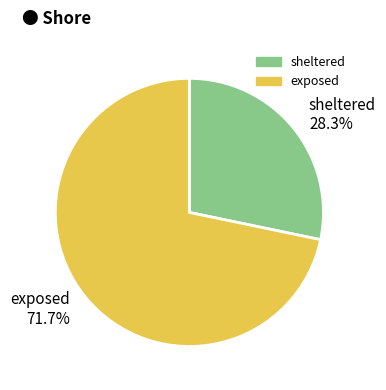

Is exposed the majority of the pie?

Yes